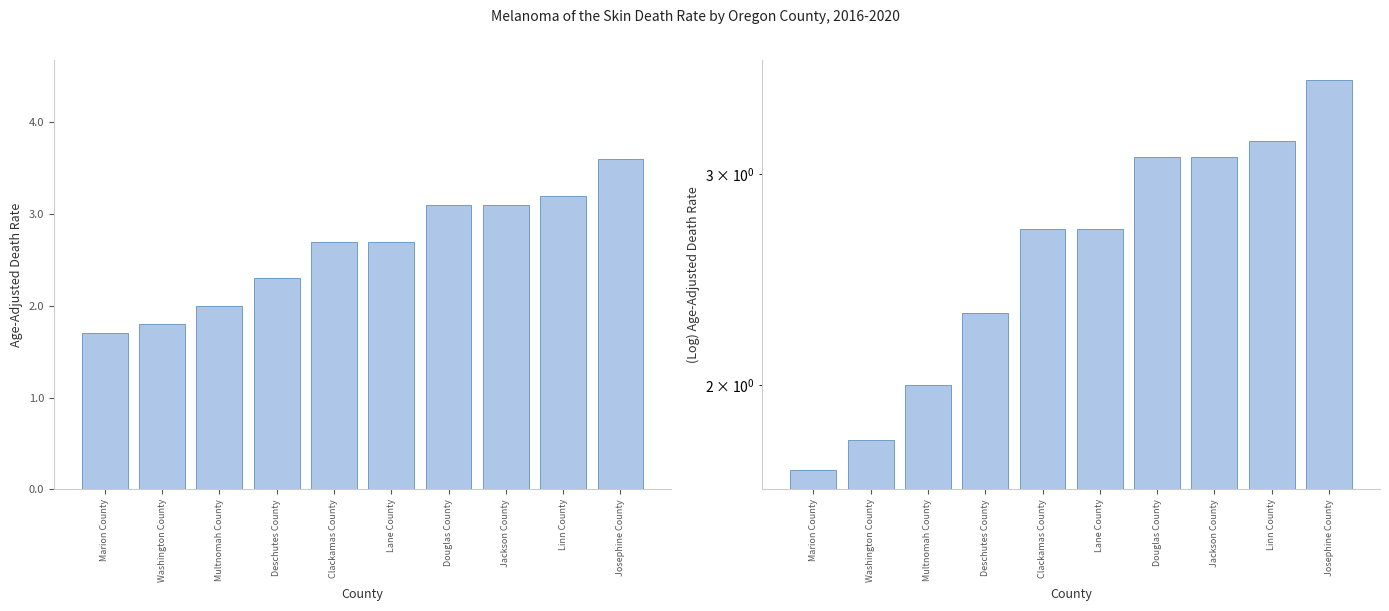

What is the label of the 7th bar from the right?

Deschutes County